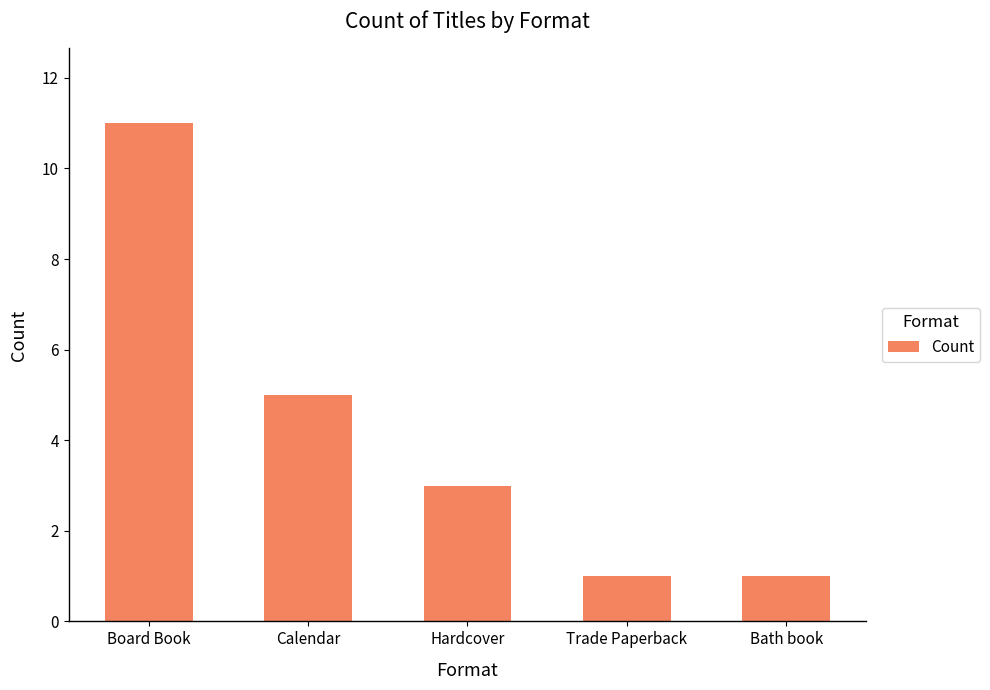

Reading left to right, list all the values displayed in this chart.

Board Book=11	Calendar=5	Hardcover=3	Trade Paperback=1	Bath book=1